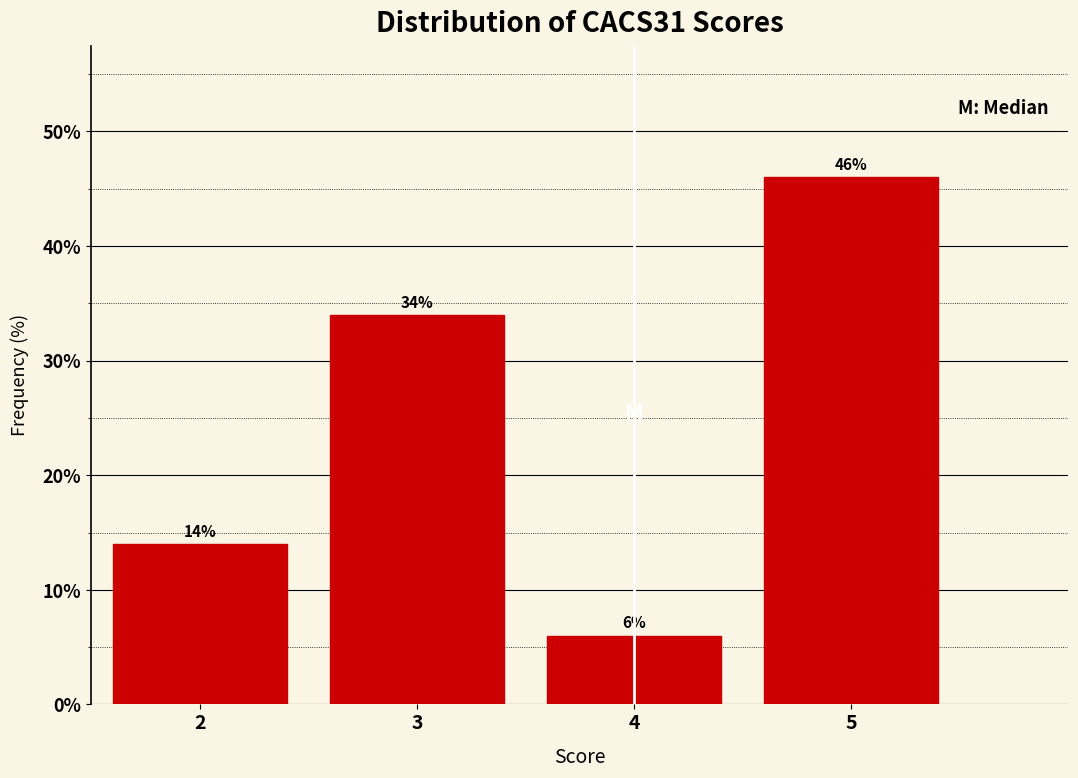

How tall is the bar that spans 2.5 to 3.5 on the x-axis?

34